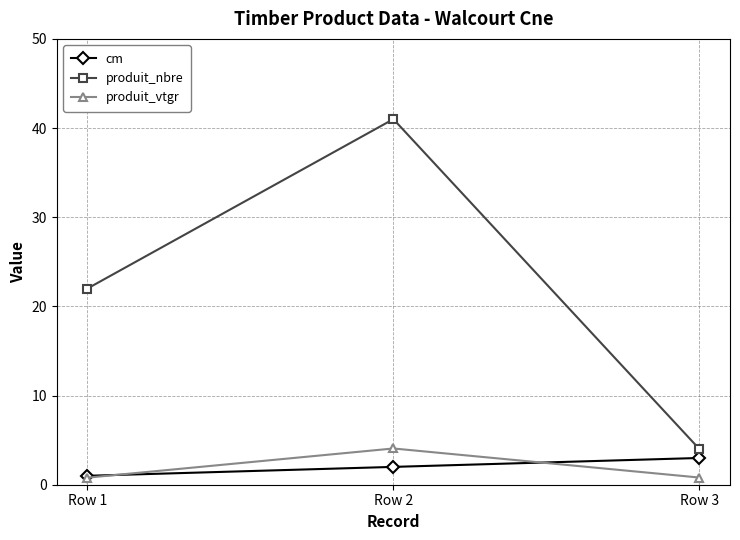

How many data points does each series have?

3